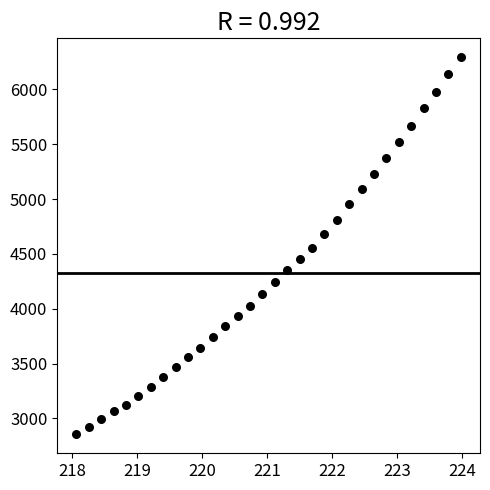

What is the range of Y values (max minus min)?

3440.1